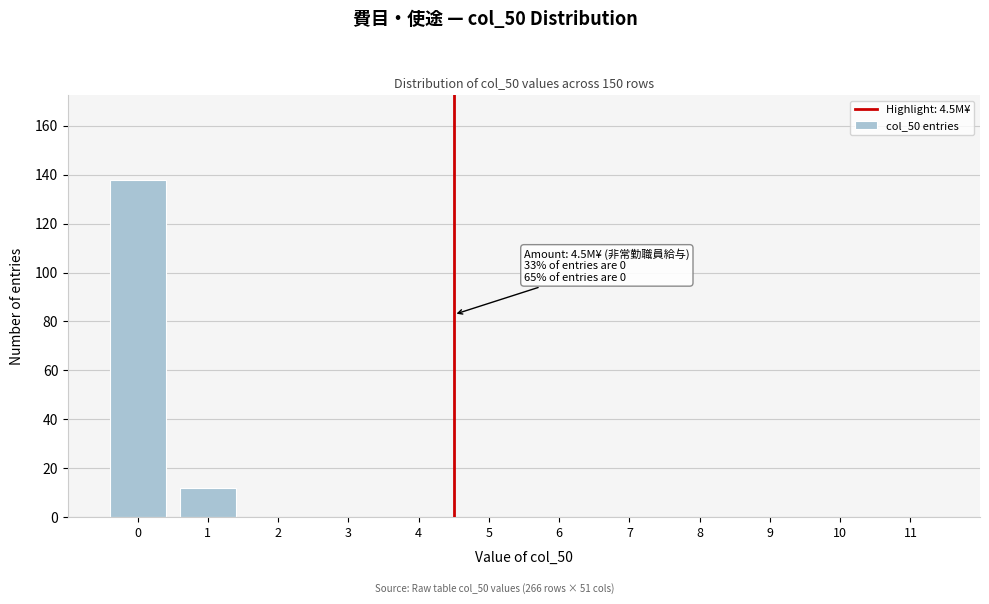

Reading left to right, extract all data points from this chart.

0=138	1=12	2=0	3=0	4=0	5=0	6=0	7=0	8=0	9=0	10=0	11=0